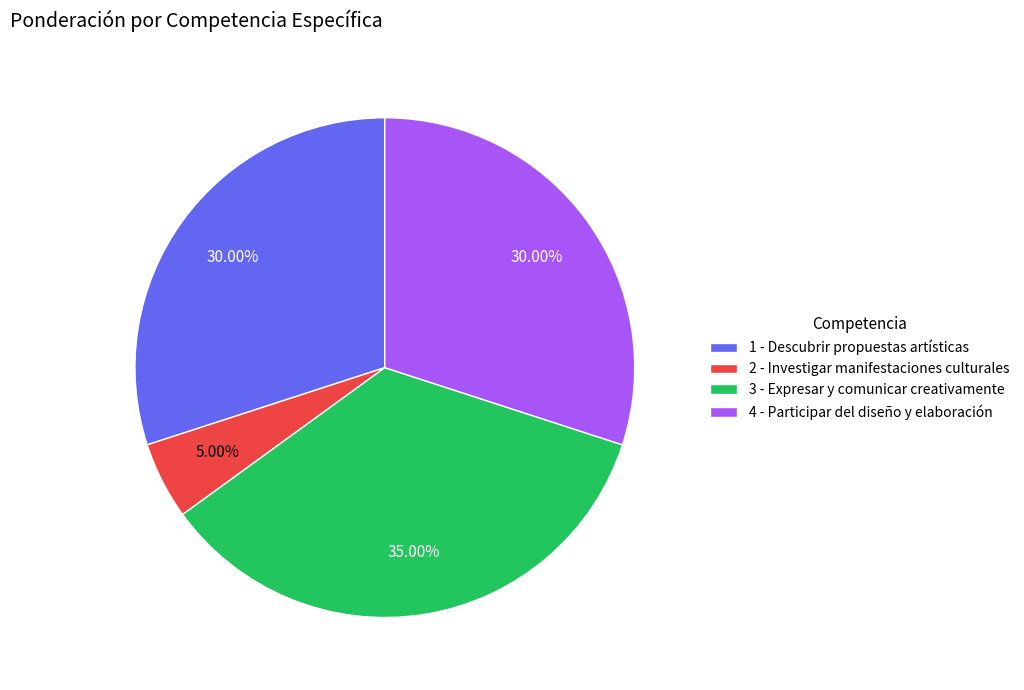

What percentage is the 3 slice, to the nearest percent?

35%